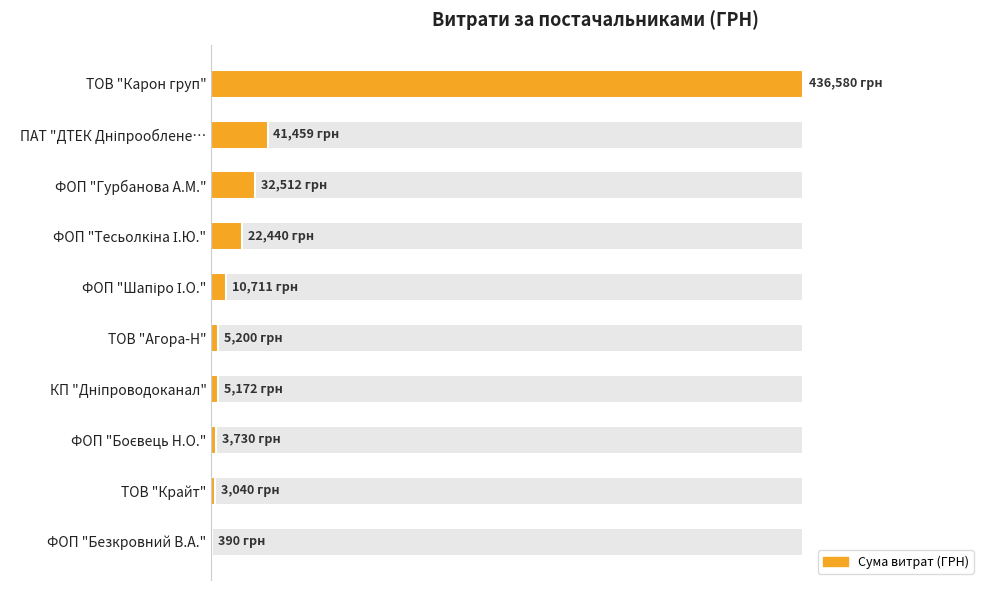

The chart shows a value of 750700.0 at ТОВ "Карон груп". True or false?

False